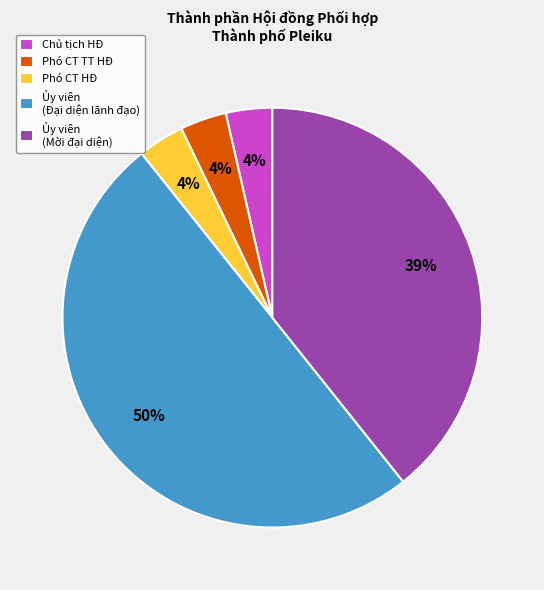

The Phó CT HĐ slice represents 14% of the pie. True or false?

False